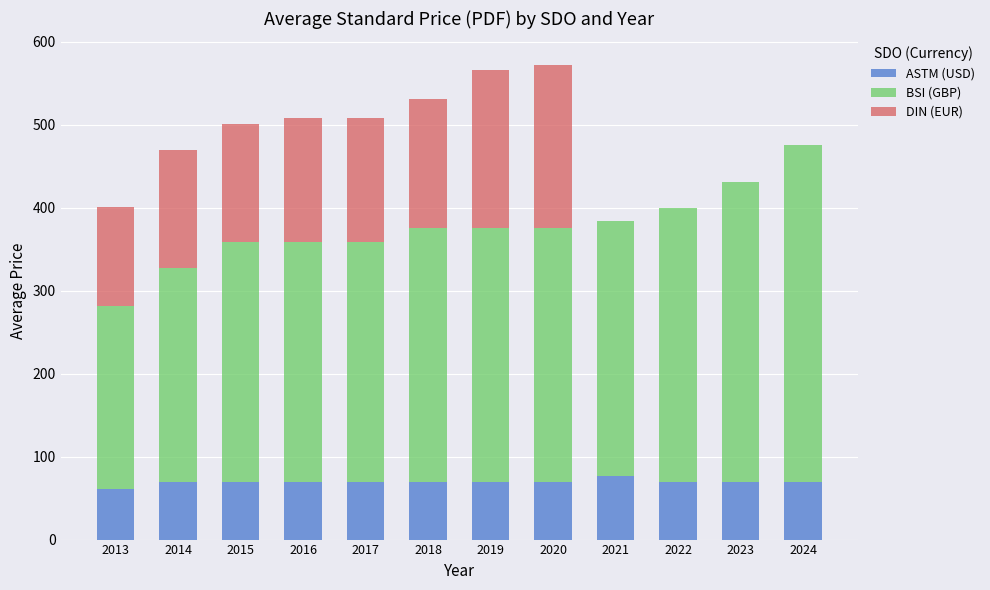

What is the total value across all series at 2017?

507.3